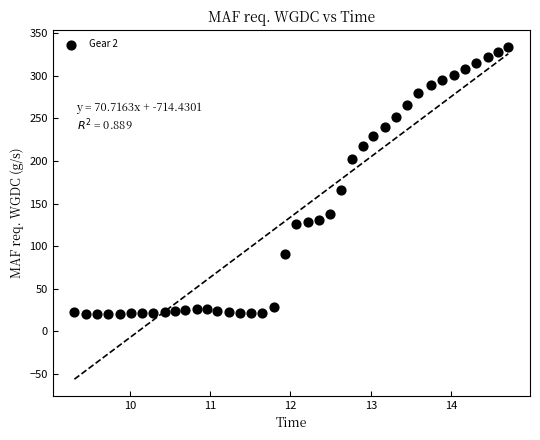

What is the range of Y values (max minus min)?

314.1